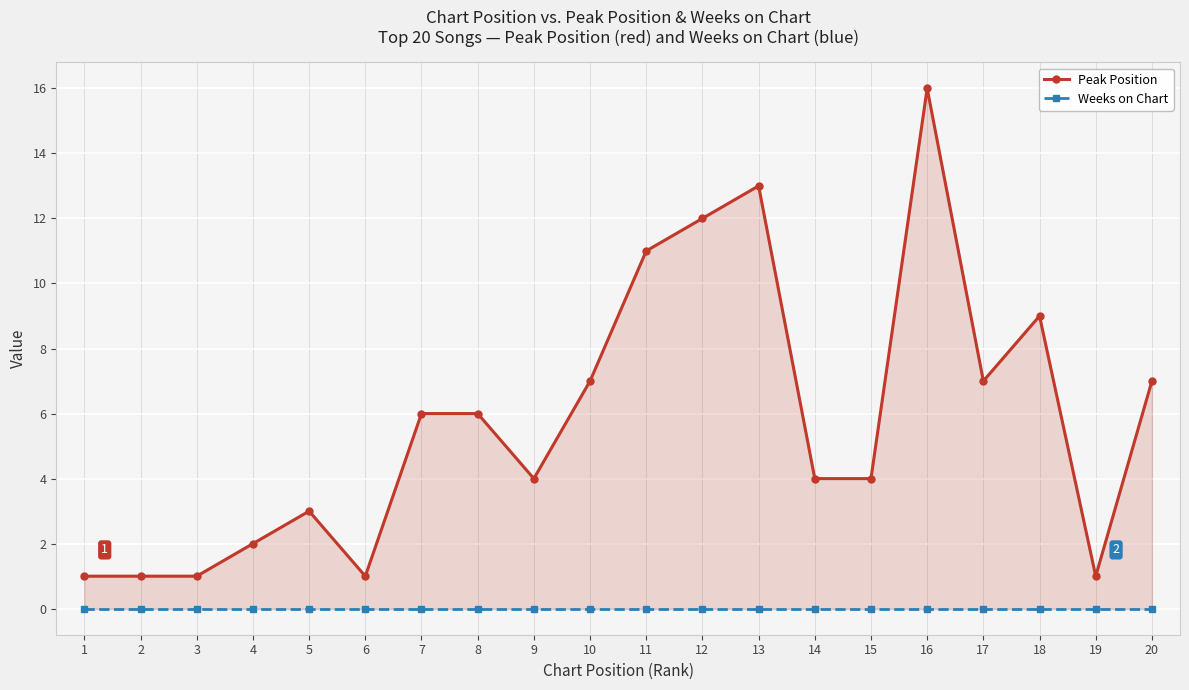

Reading left to right, extract all data points from this chart.

Peak Position: 1	1	1	2	3	1	6	6	4	7	11	12	13	4	4	16	7	9	1	7
Weeks on Chart: 0	0	0	0	0	0	0	0	0	0	0	0	0	0	0	0	0	0	0	0